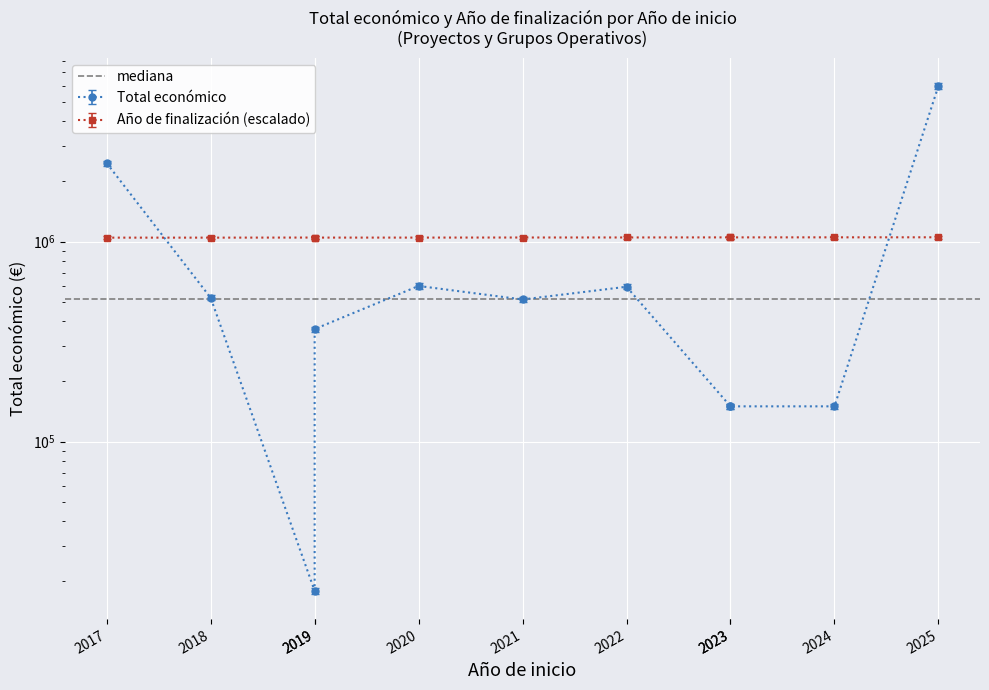

Reading left to right, transcribe all the data shown in this chart.

Total económico: 2464572.0	523022.0	17917.6	365045.9	599636.0	513192.7	594138.2	150000.0	150000.0	150000.0	5995825.0
Año de finalización: 1045788.7	1045788.7	1046824.2	1046306.5	1046306.5	1047341.9	1047859.6	1048895.0	1048895.0	1049412.8	1049930.5